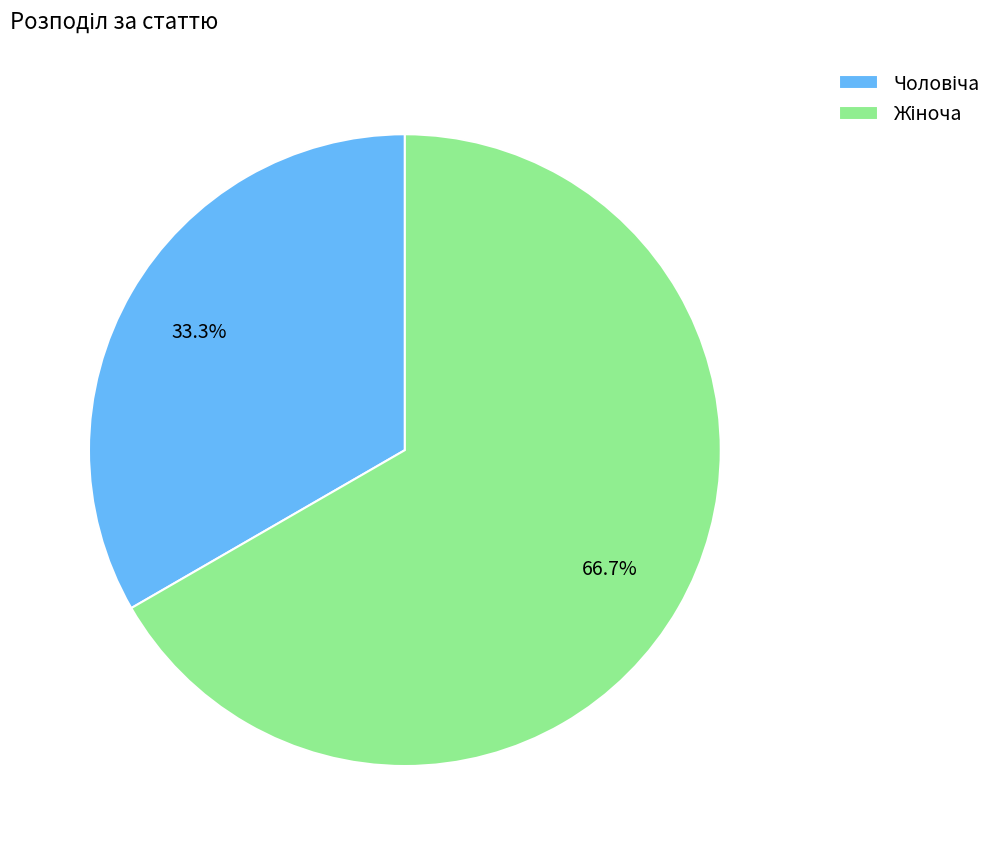

Count the number of slices in the pie.

2